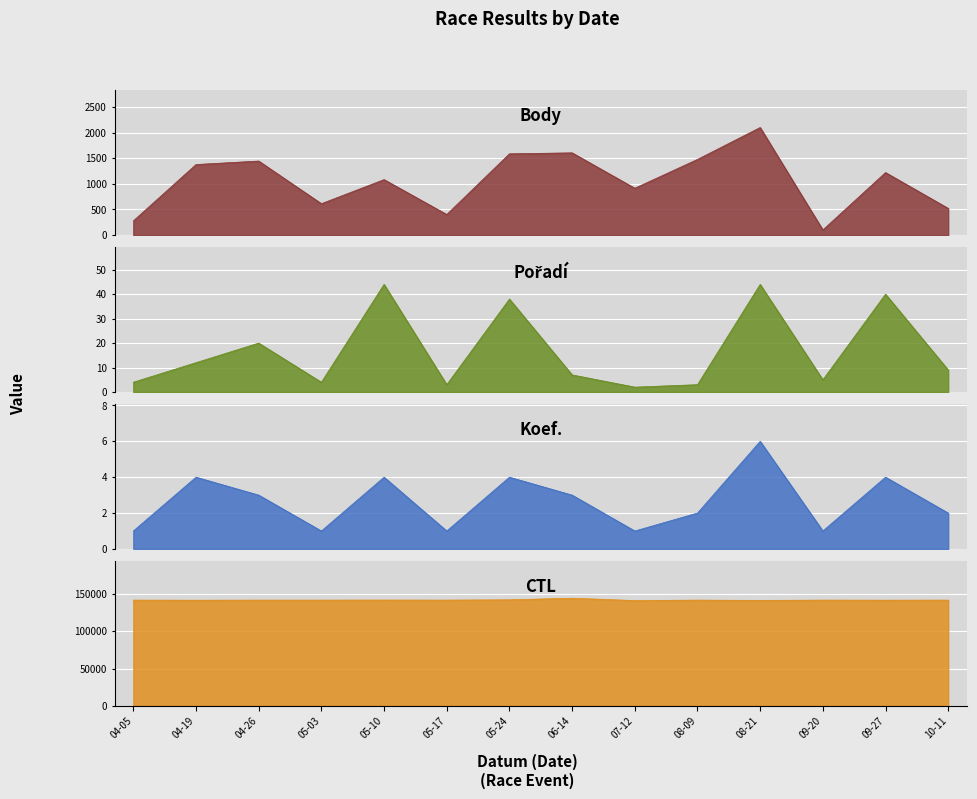

Which series has the largest range (max minus min)?

CTL